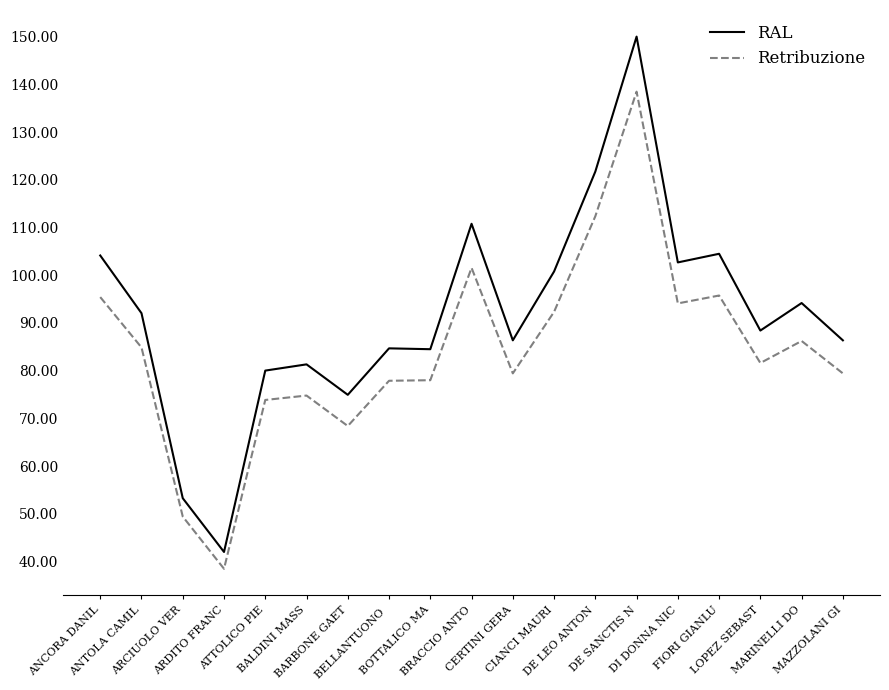

Is the value of RAL at ANTOLA CAMIL greater than the value of Retribuzione at ANTOLA CAMIL?

Yes